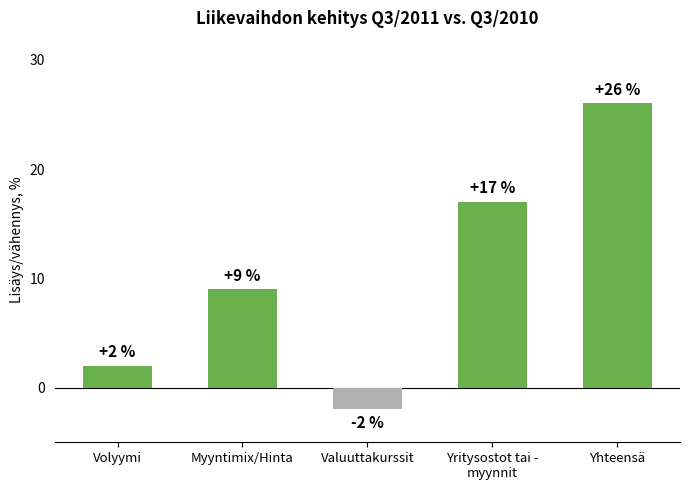

At which category does the chart reach its peak across all series?

Yhteensä